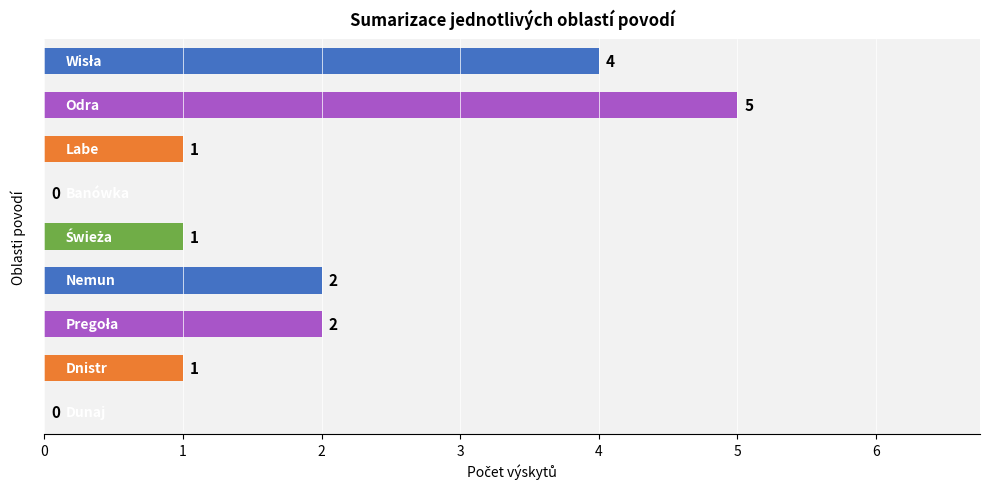

What is the sum of all values?

16